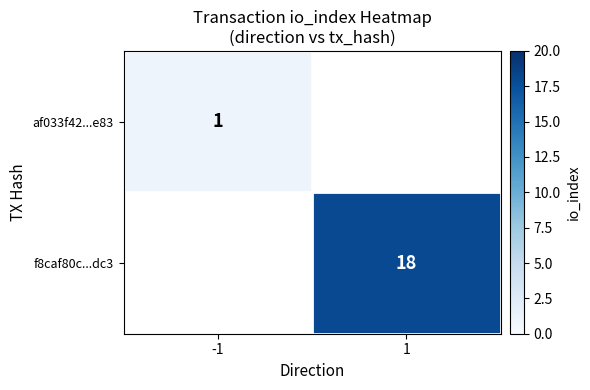

The value of af033f42...e83 at -1 is 2. True or false?

False